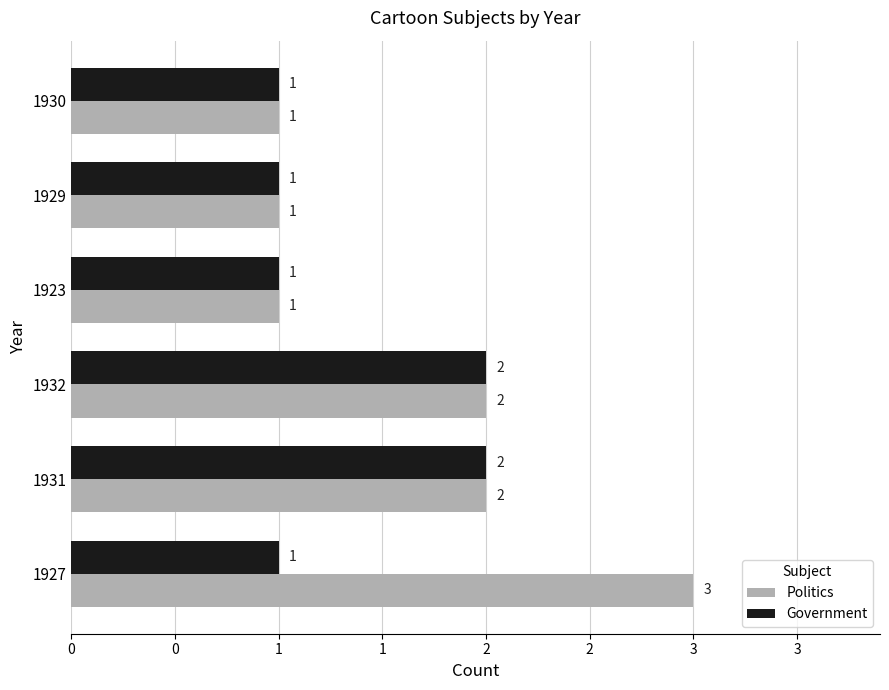

What are all the series names shown in the legend?

Politics, Government